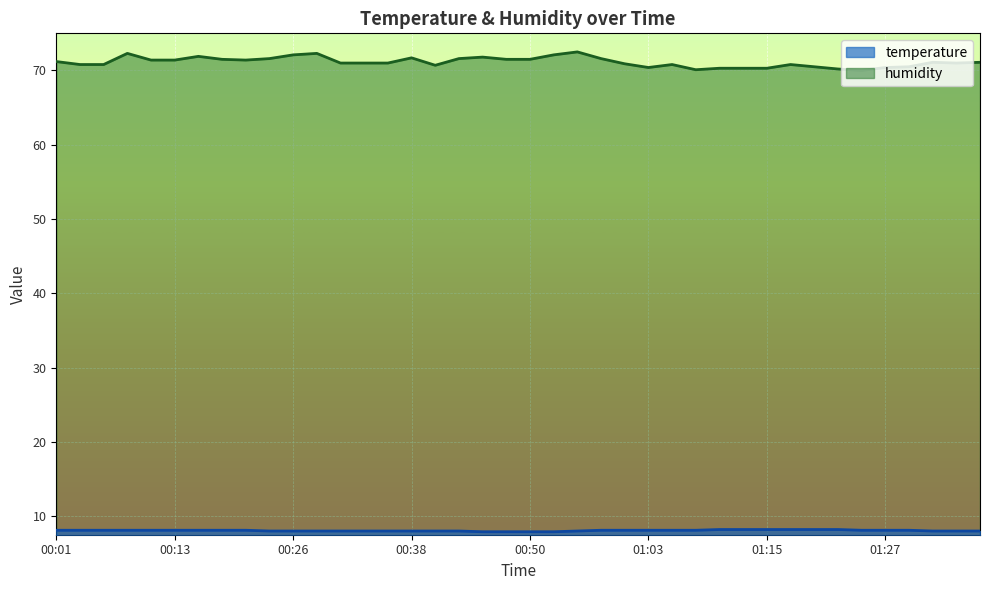

Between 01:35 and 00:43, which is larger?

01:35